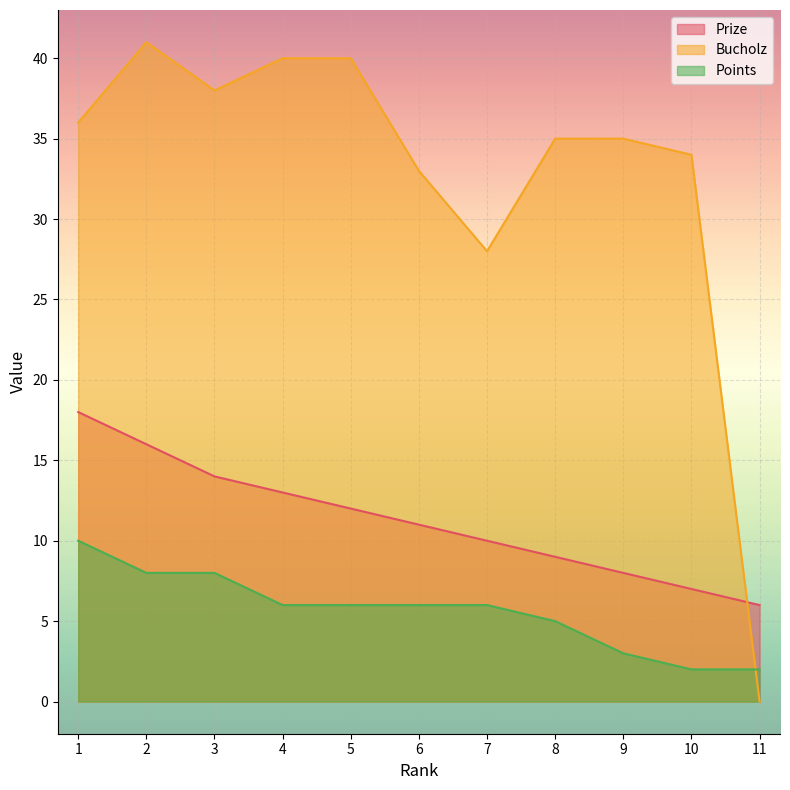

What value does the Prize series have at 5, to the nearest 10?

10